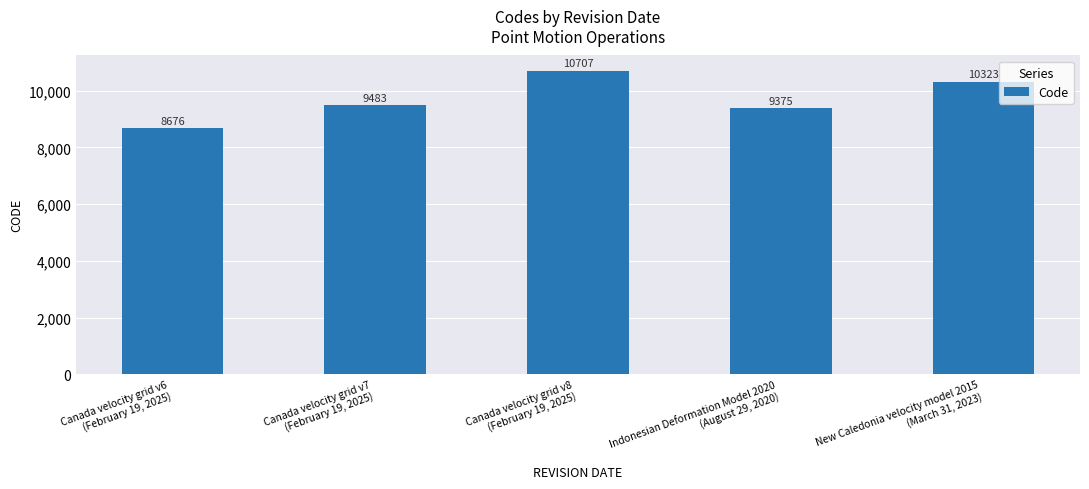

What is the smallest value displayed?

8676